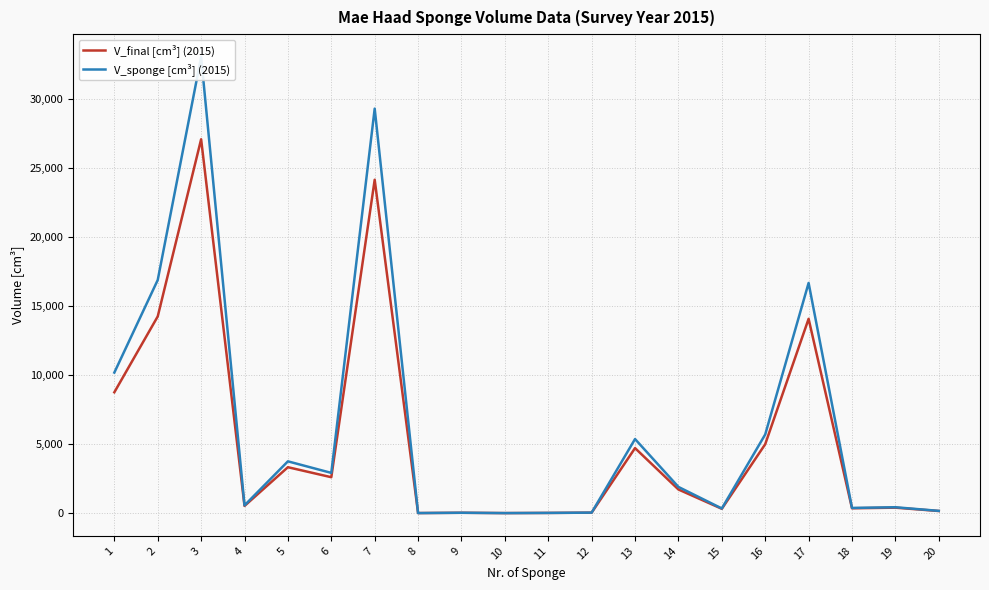

Which category has the highest value across all series?

3